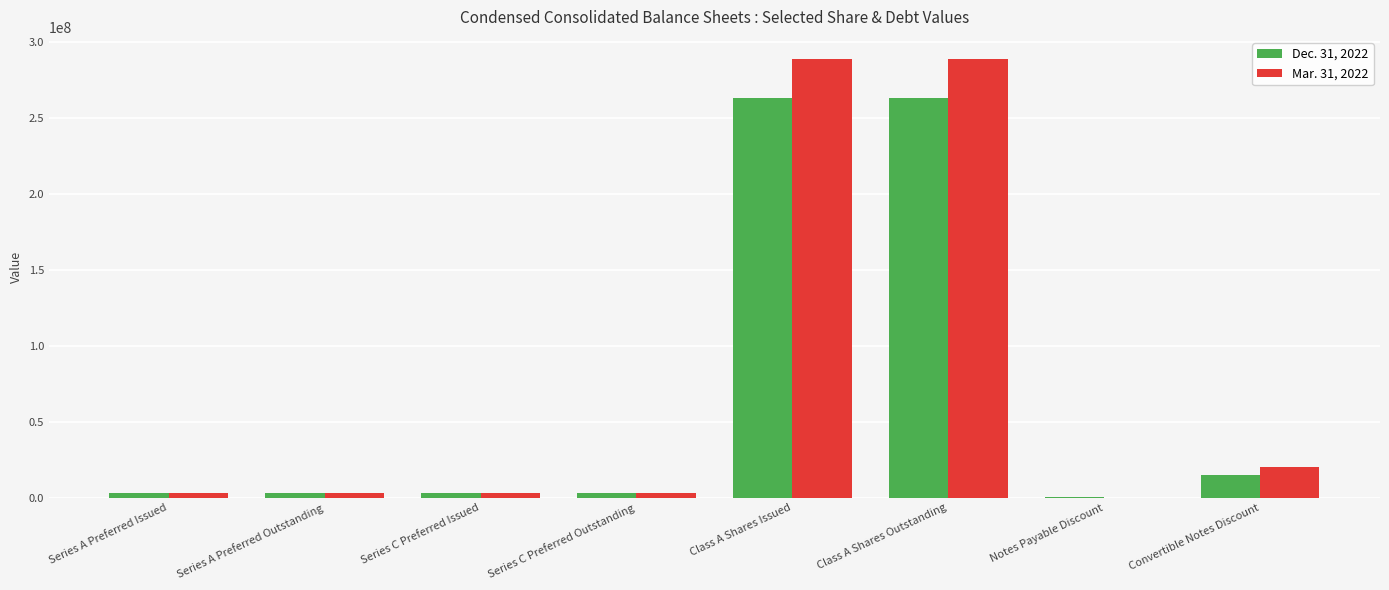

What is the sum of all Mar. 31, 2022 values?

610639168